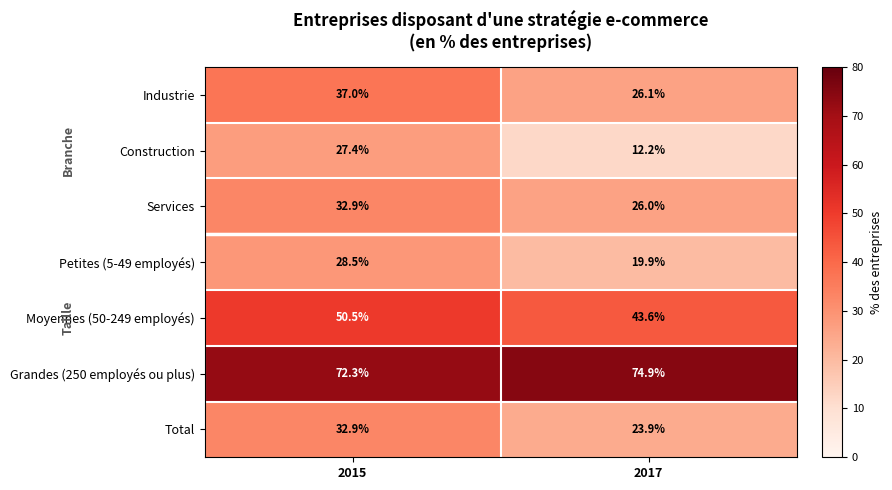

What is the sum of all Construction values?

39.6